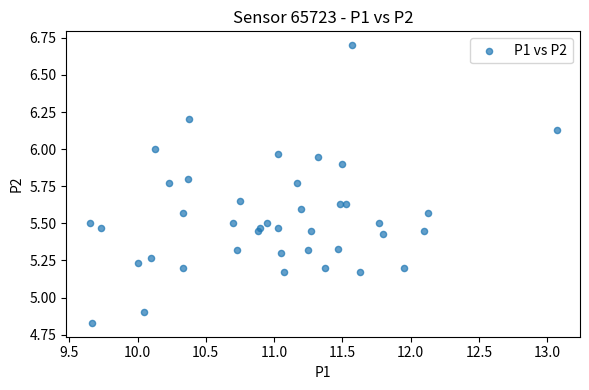

What Y value in the scatter plot is closest to 5?

4.9